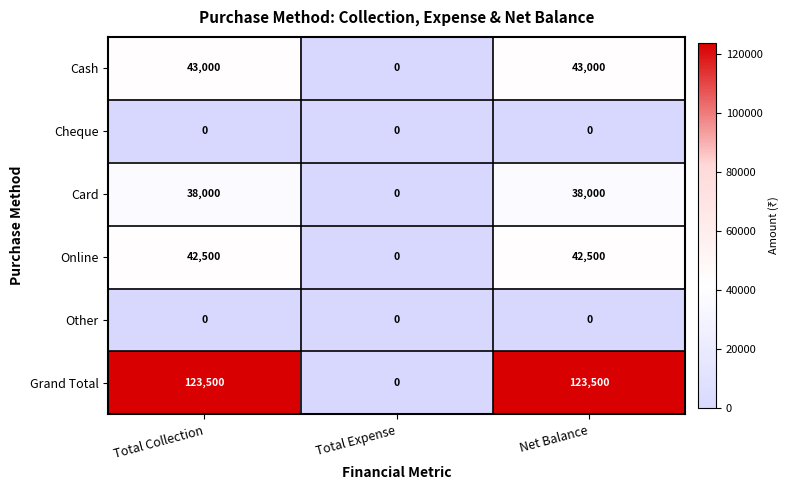

Count the Grand Total values in the range 0 to 123500.

3